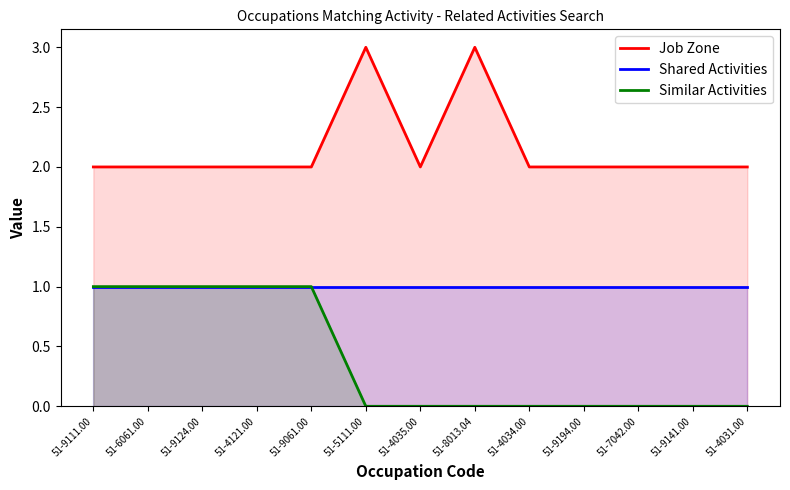

How many distinct data groups are displayed?

3